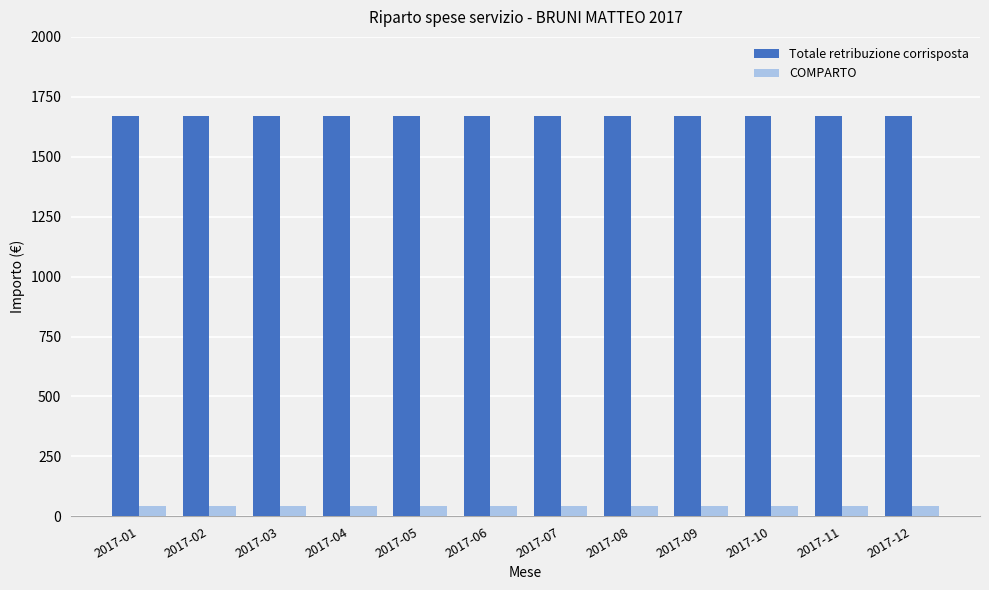

How many bars are there in each group?

2